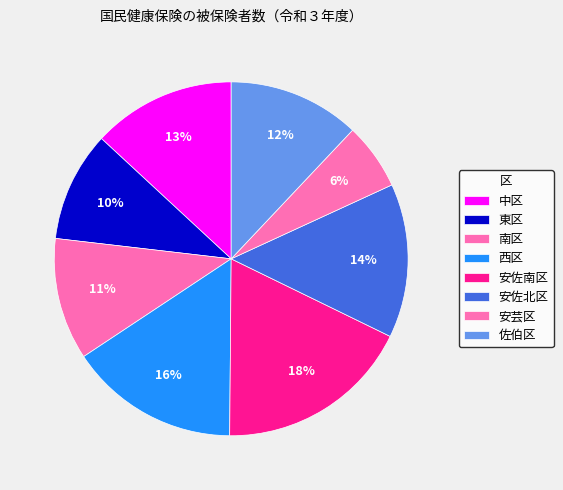

Does any single category account for the majority?

No